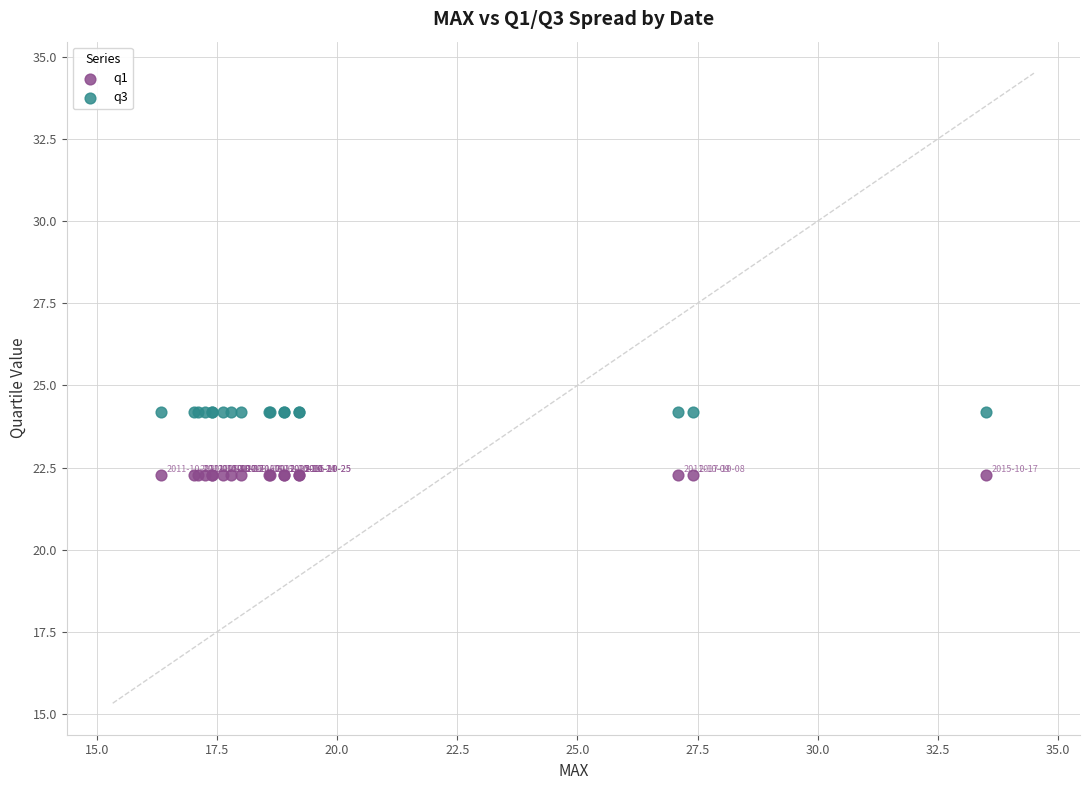

Which series contains the lowest Y value?

q1